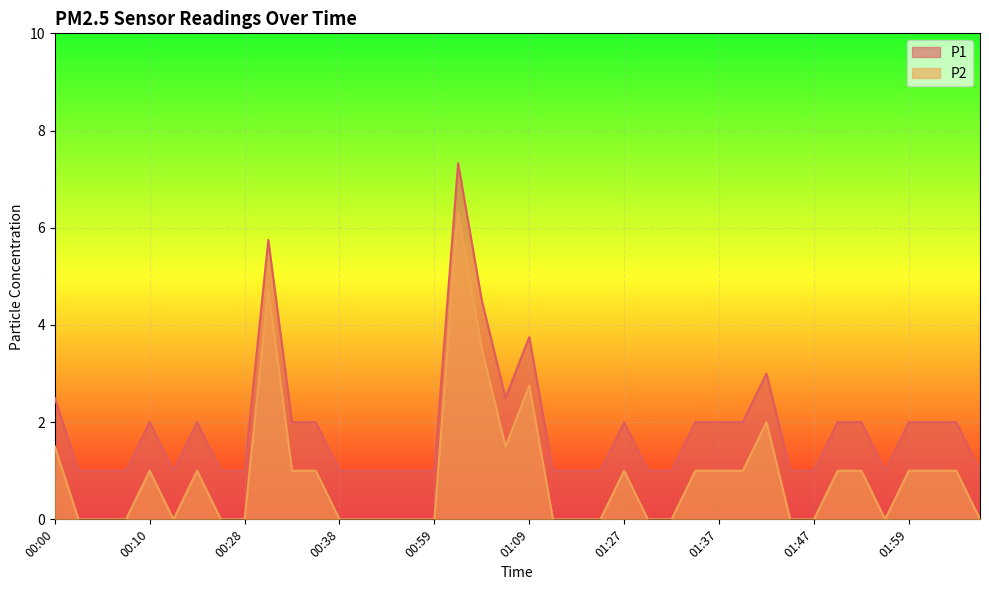

At which category does P1 reach its first local valley?

00:21